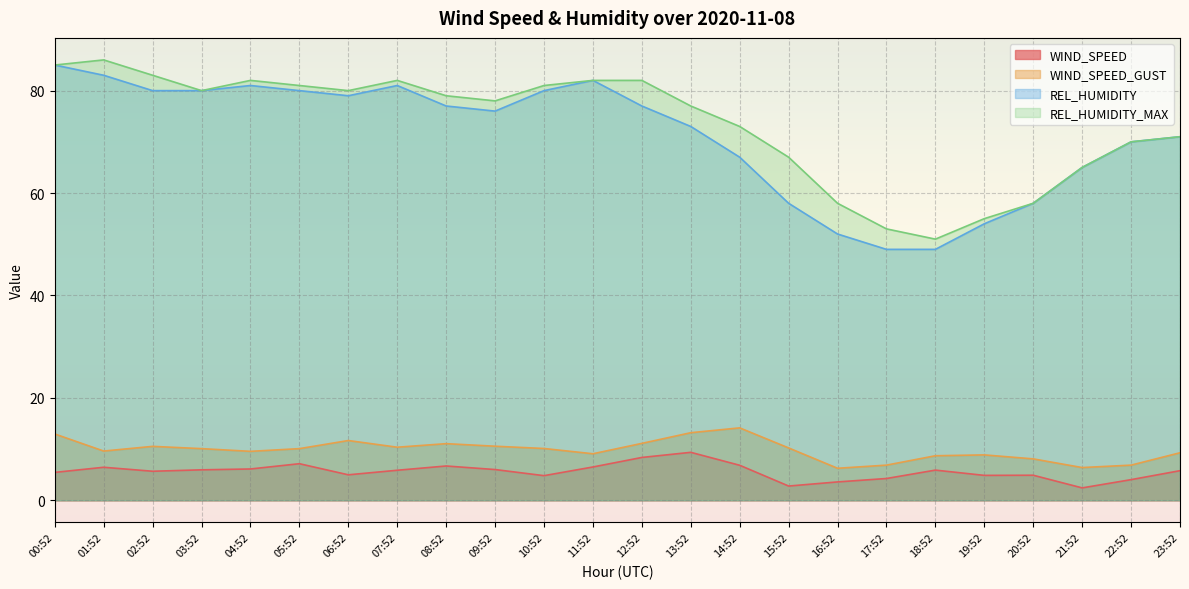

At how many categories does at least one series exceed 67?

17